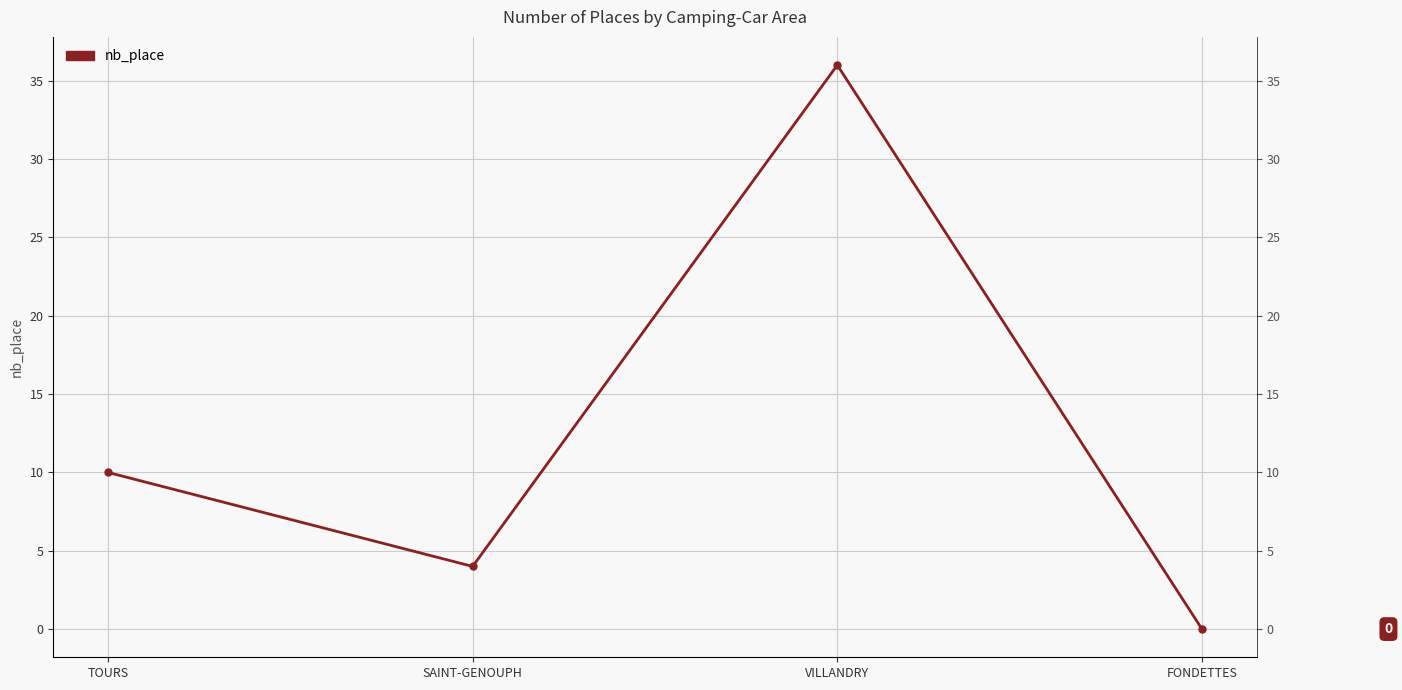

True or false: the data shows 54 at VILLANDRY.

False